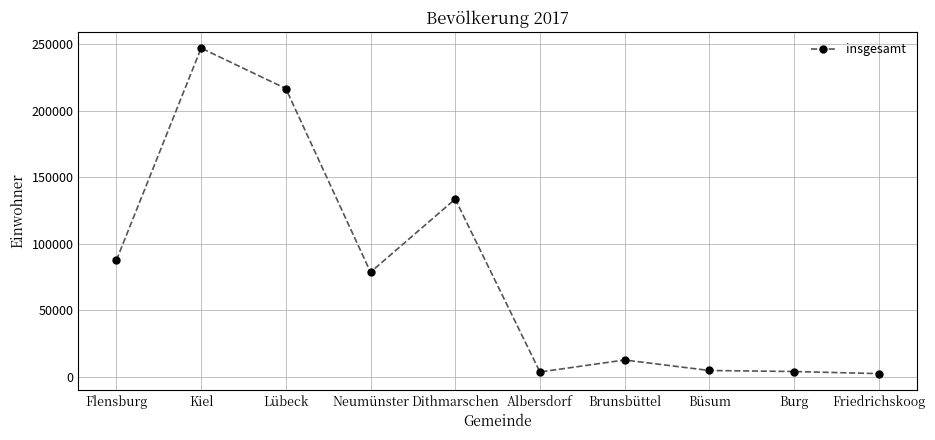

What value does the data have at Albersdorf?

3760